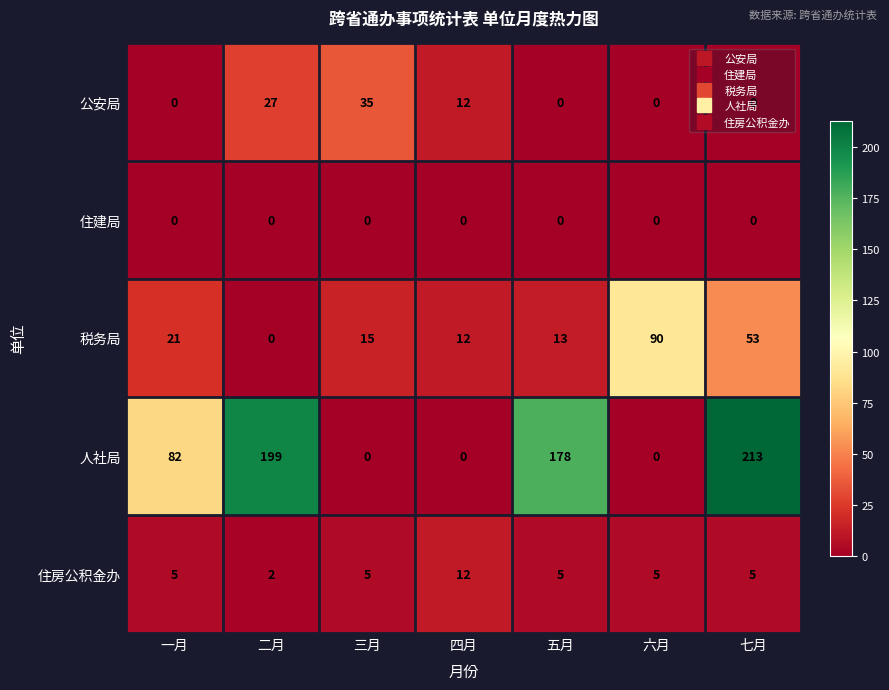

Is the value of 税务局 at 三月 greater than the value of 住建局 at 三月?

Yes